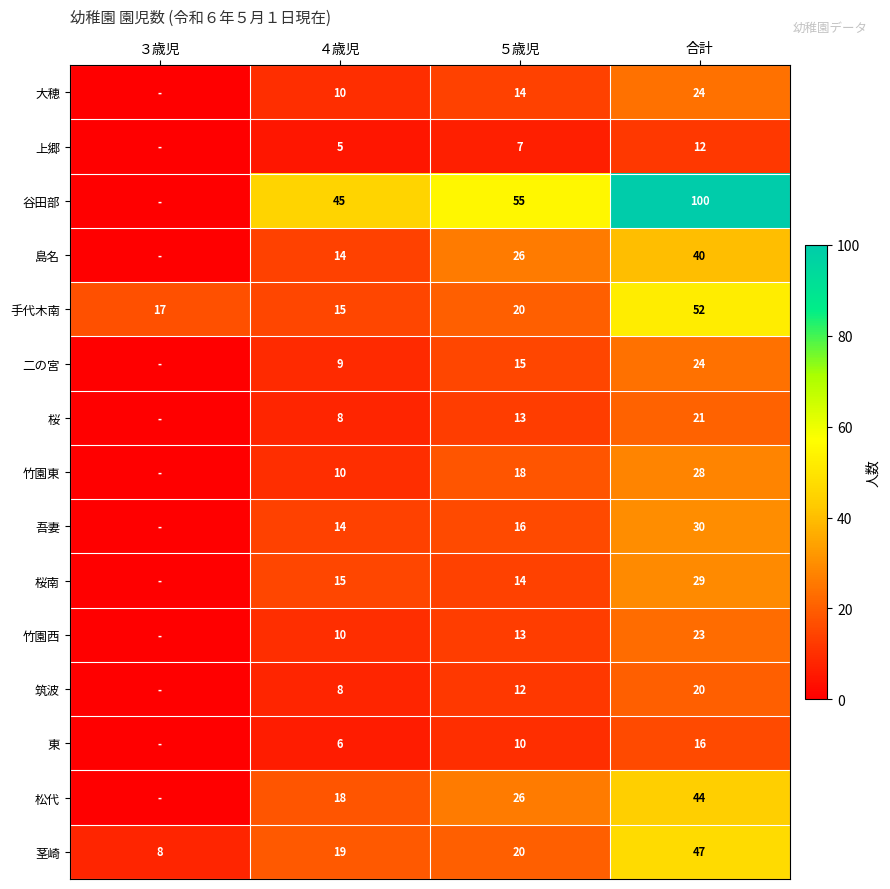

How many series are shown in this chart?

15